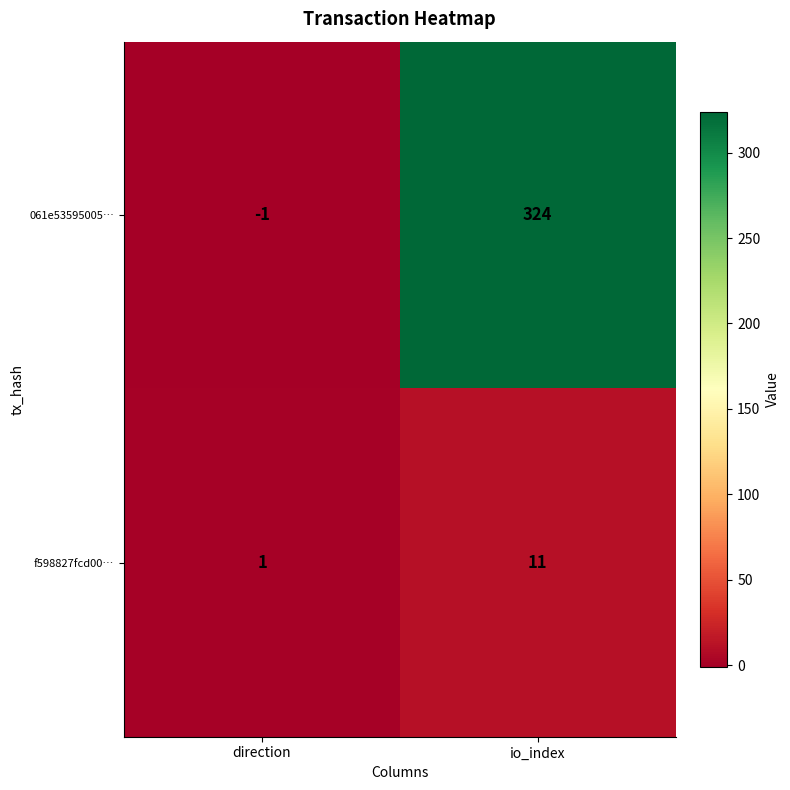

Is it true that 061e53595005… equals 123 at io_index?

False